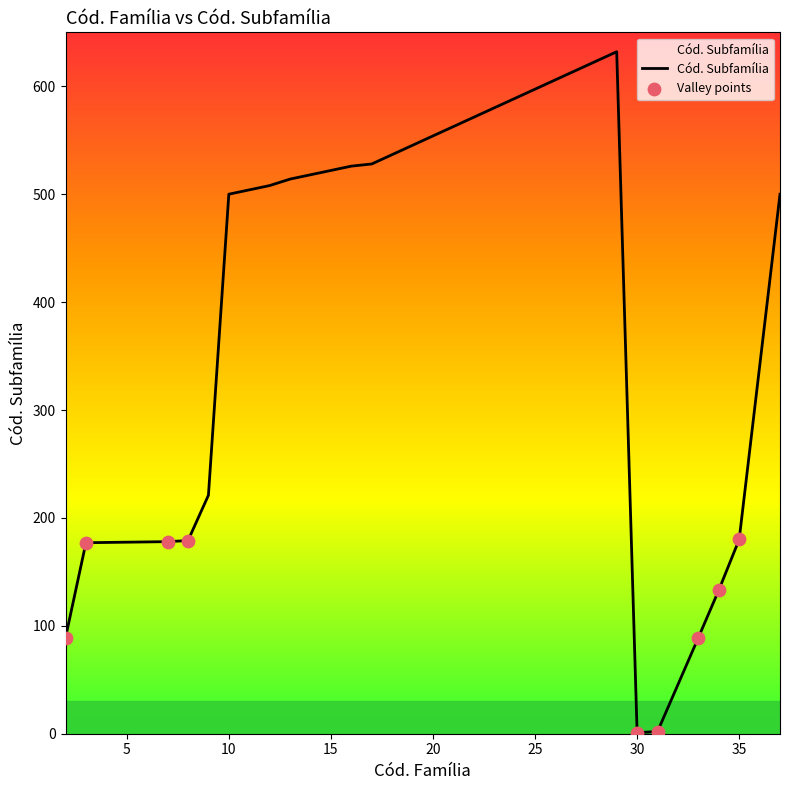

What is the maximum value shown in the chart?

632